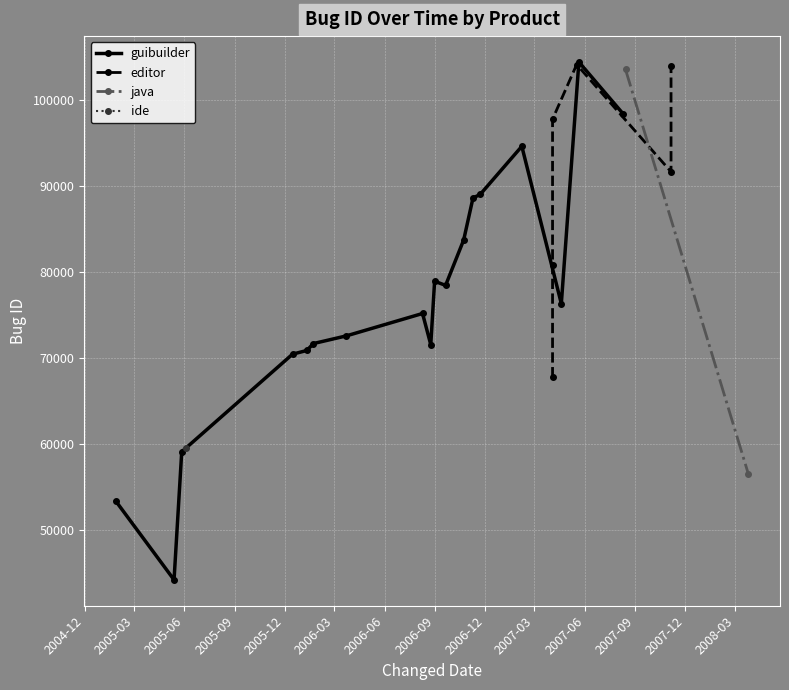

How many values in the guibuilder series are below 76326?

9